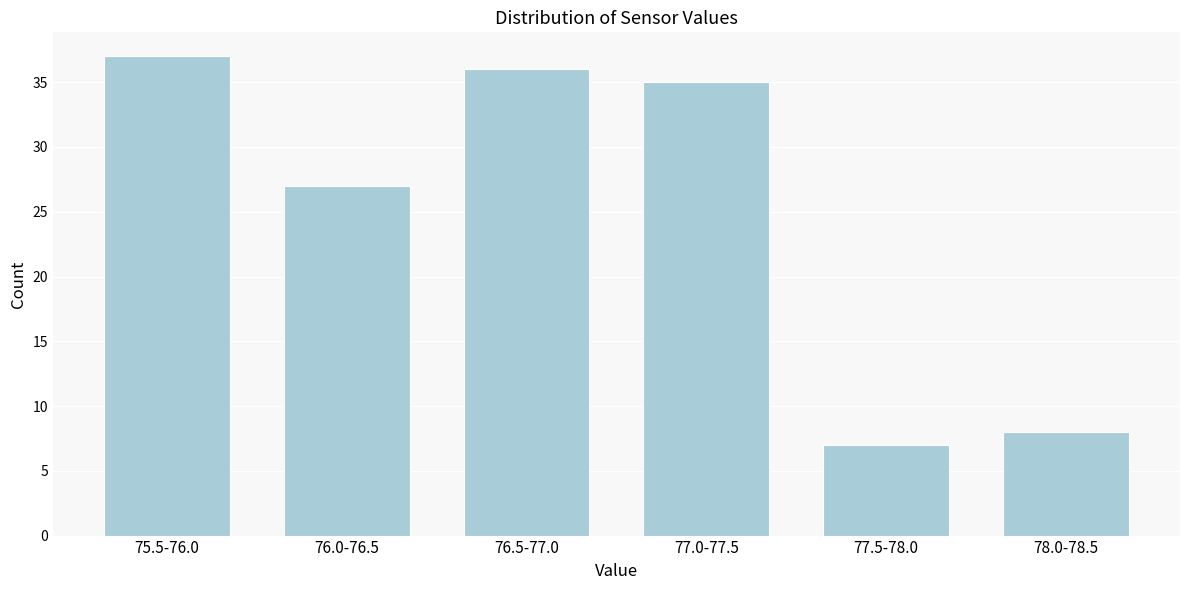

Reading right to left, extract all data points from this chart.

78.0-78.5=8	77.5-78.0=7	77.0-77.5=35	76.5-77.0=36	76.0-76.5=27	75.5-76.0=37